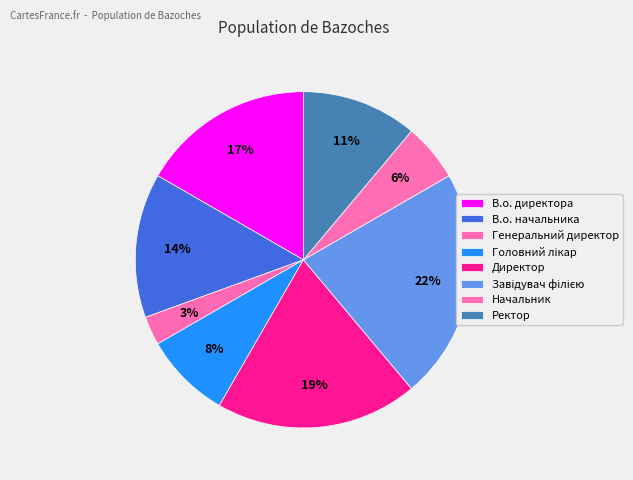

Rank the categories by value from highest to lowest.

Завідувач філією, Директор, В.о. директора, В.о. начальника, Ректор, Головний лікар, Начальник, Генеральний директор